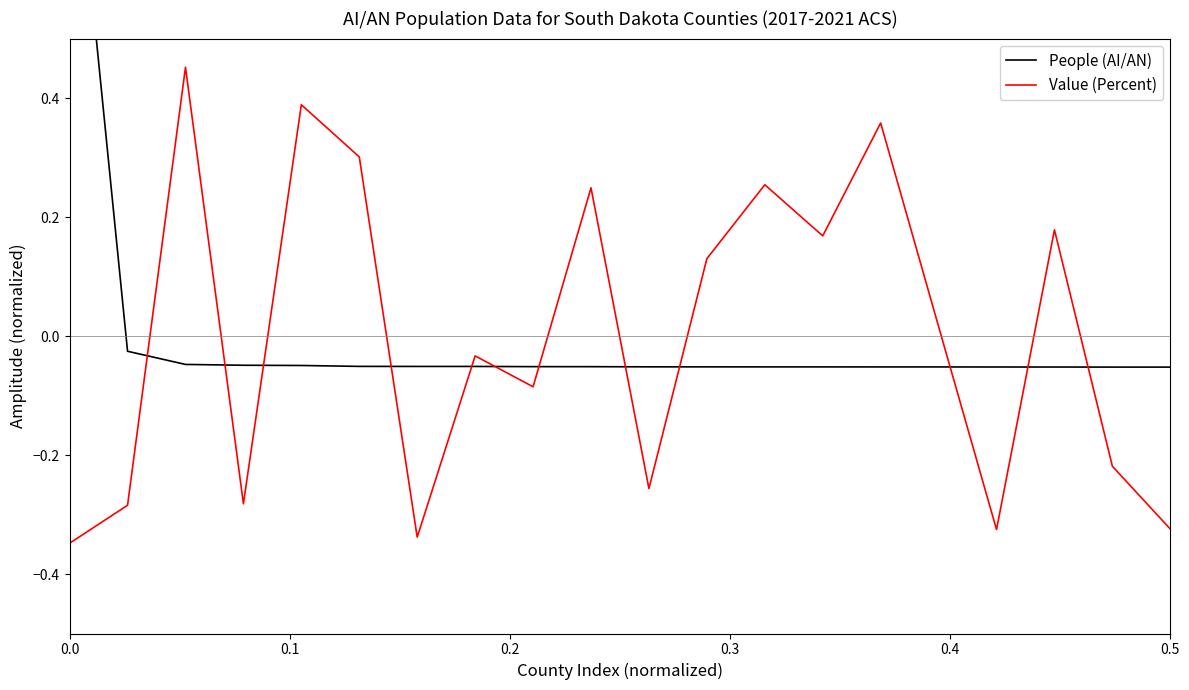

The Value (Percent) series shows 0.2 at 11. True or false?

False